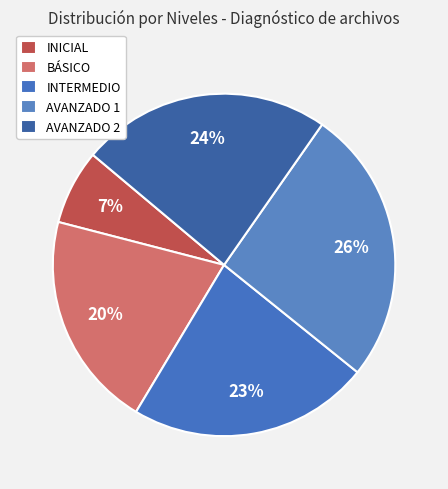

Which has a higher value, BÁSICO or AVANZADO 1?

AVANZADO 1